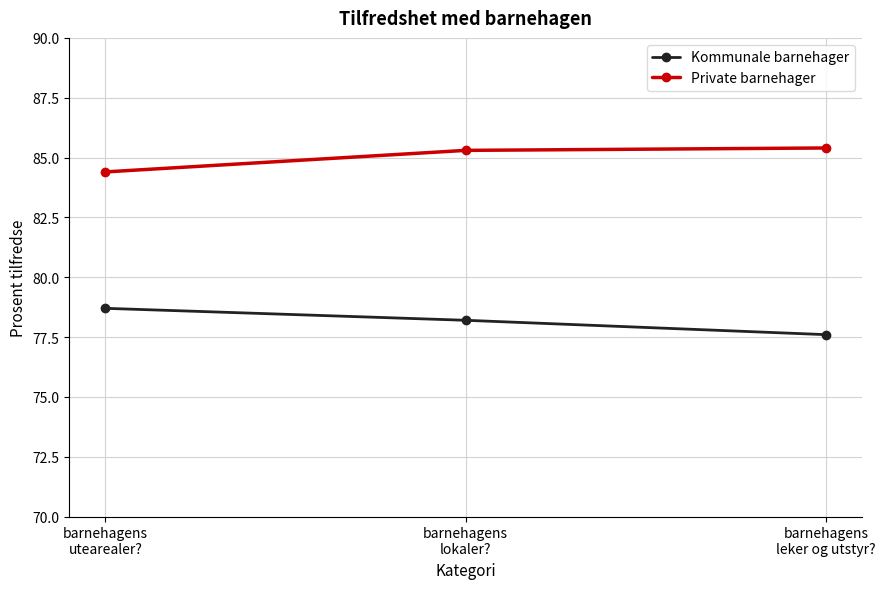

Is the value of Private barnehager at barnehagens
leker og utstyr? greater than the value of Kommunale barnehager at barnehagens
lokaler??

Yes